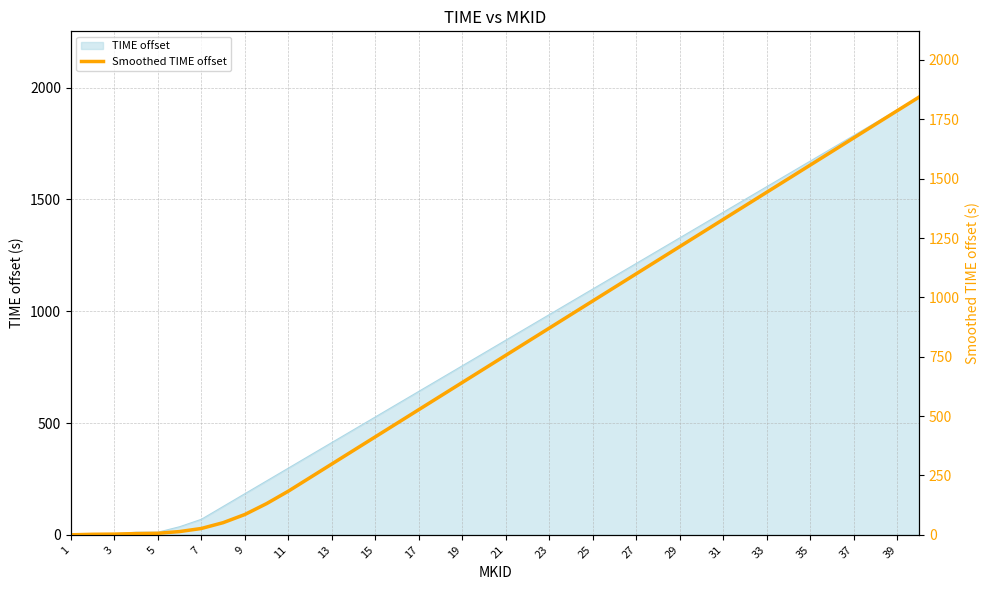

Which category has the lowest value across all series?

1